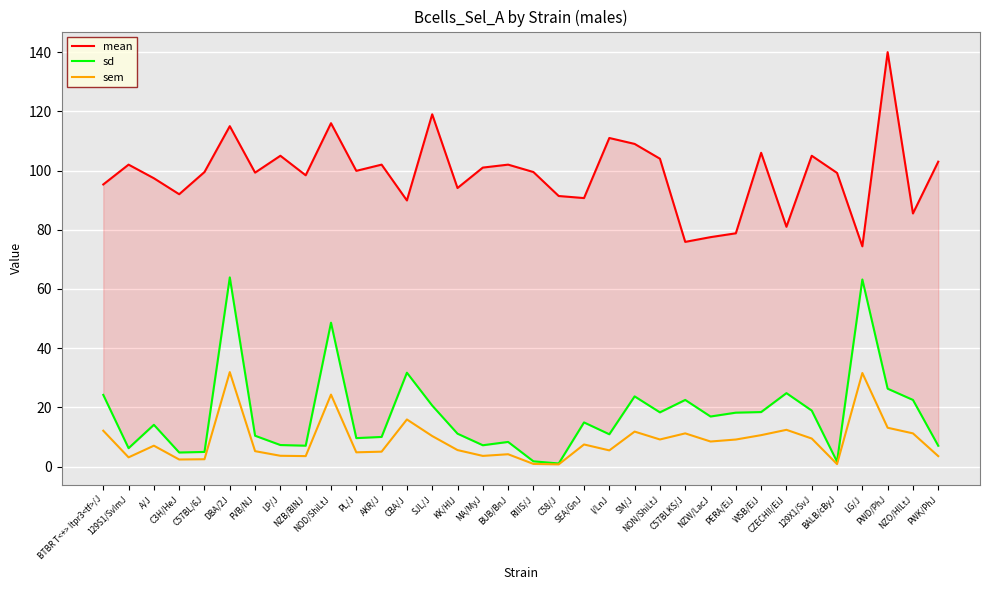

Reading left to right, transcribe all the data shown in this chart.

mean: BTBR T<+> Itpr3<tf>/J=95.3	129S1/SvImJ=102.0	A/J=97.4	C3H/HeJ=92.0	C57BL/6J=99.5	DBA/2J=115.0	FVB/NJ=99.3	LP/J=105.0	NZB/BlNJ=98.4	NOD/ShiLtJ=116.0	PL/J=99.9	AKR/J=102.0	CBA/J=89.9	SJL/J=119.0	KK/HlJ=94.1	MA/MyJ=101.0	BUB/BnJ=102.0	RIIIS/J=99.5	C58/J=91.4	SEA/GnJ=90.7	I/LnJ=111.0	SM/J=109.0	NON/ShiLtJ=104.0	C57BLKS/J=75.9	NZW/LacJ=77.5	PERA/EiJ=78.8	WSB/EiJ=106.0	CZECHII/EiJ=81.0	129X1/SvJ=105.0	BALB/cByJ=99.2	LG/J=74.4	PWD/PhJ=140.0	NZO/HlLtJ=85.5	PWK/PhJ=103.0
sd: BTBR T<+> Itpr3<tf>/J=24.2	129S1/SvImJ=6.2	A/J=14.1	C3H/HeJ=4.7	C57BL/6J=4.9	DBA/2J=63.9	FVB/NJ=10.4	LP/J=7.3	NZB/BlNJ=7.0	NOD/ShiLtJ=48.6	PL/J=9.6	AKR/J=10.0	CBA/J=31.7	SJL/J=20.6	KK/HlJ=11.1	MA/MyJ=7.2	BUB/BnJ=8.3	RIIIS/J=1.8	C58/J=1.0	SEA/GnJ=14.9	I/LnJ=10.9	SM/J=23.7	NON/ShiLtJ=18.3	C57BLKS/J=22.5	NZW/LacJ=16.9	PERA/EiJ=18.2	WSB/EiJ=18.4	CZECHII/EiJ=24.8	129X1/SvJ=18.9	BALB/cByJ=1.6	LG/J=63.2	PWD/PhJ=26.3	NZO/HlLtJ=22.5	PWK/PhJ=7.0
sem: BTBR T<+> Itpr3<tf>/J=12.1	129S1/SvImJ=3.1	A/J=7.0	C3H/HeJ=2.4	C57BL/6J=2.5	DBA/2J=31.9	FVB/NJ=5.2	LP/J=3.6	NZB/BlNJ=3.5	NOD/ShiLtJ=24.3	PL/J=4.8	AKR/J=5.0	CBA/J=15.9	SJL/J=10.3	KK/HlJ=5.6	MA/MyJ=3.6	BUB/BnJ=4.2	RIIIS/J=0.9	C58/J=0.7	SEA/GnJ=7.5	I/LnJ=5.5	SM/J=11.8	NON/ShiLtJ=9.1	C57BLKS/J=11.2	NZW/LacJ=8.4	PERA/EiJ=9.1	WSB/EiJ=10.6	CZECHII/EiJ=12.4	129X1/SvJ=9.5	BALB/cByJ=0.8	LG/J=31.6	PWD/PhJ=13.1	NZO/HlLtJ=11.2	PWK/PhJ=3.5